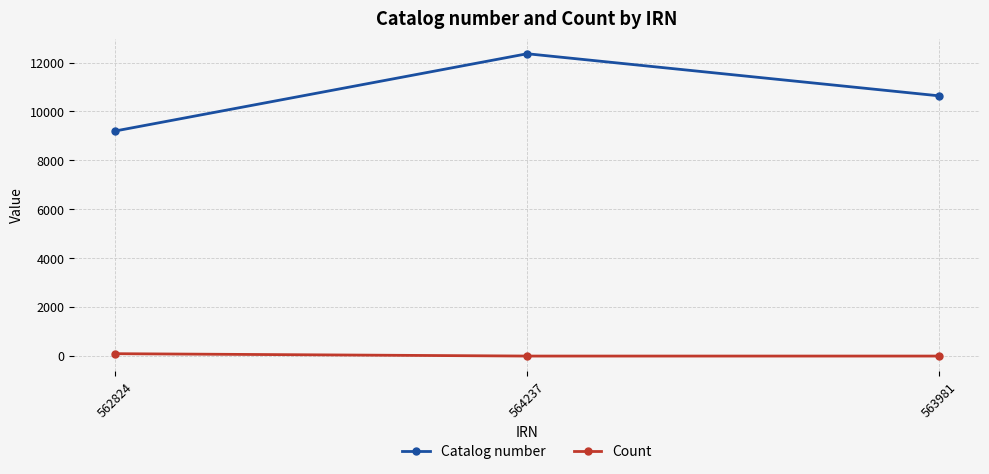

What is the total value across all series at 562824?

9304